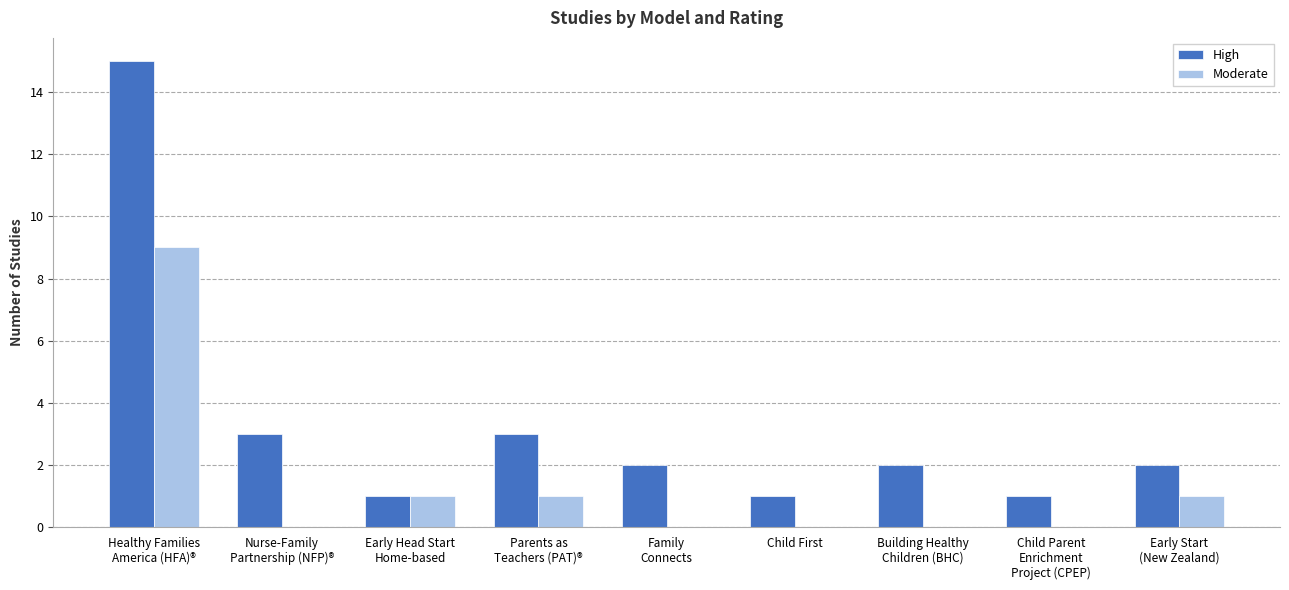

Are the bars horizontal?

No